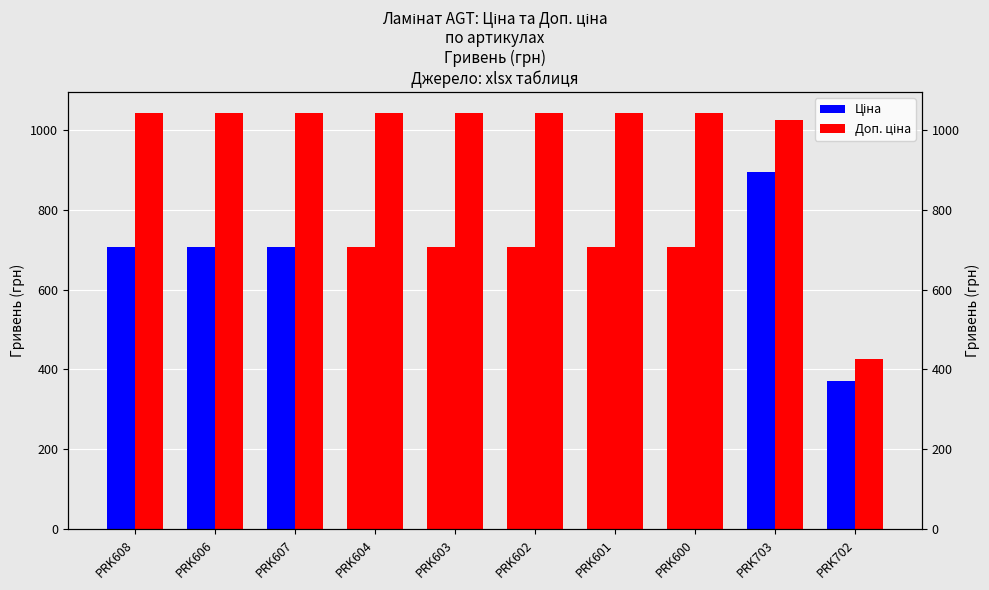

List the series in order of their overall mean, lowest first.

Ціна, Доп. ціна